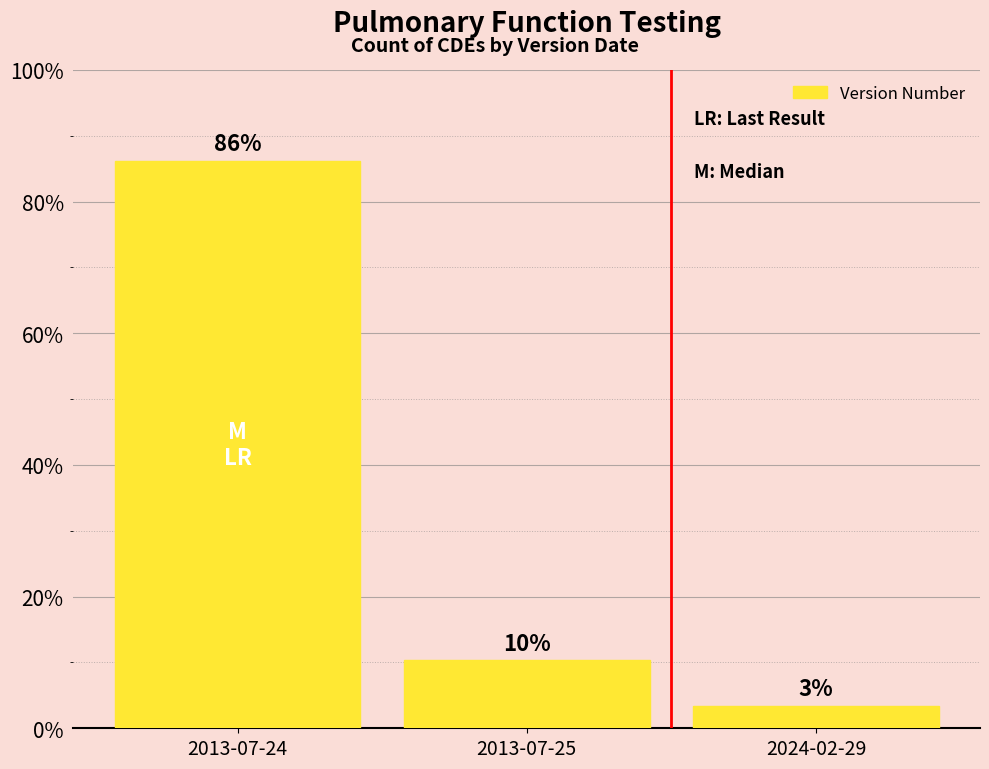

Does the chart contain any negative values?

No